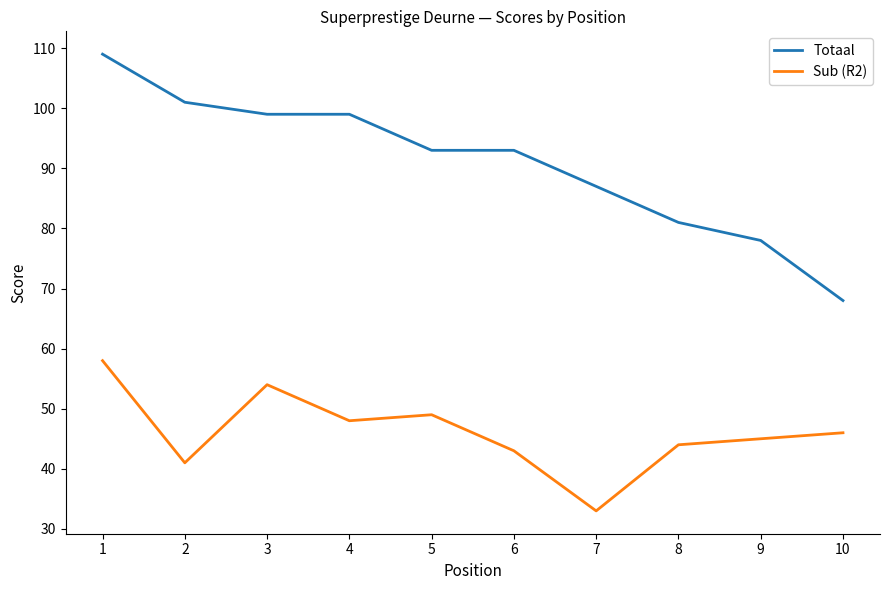

Rank the series by their average value, from highest to lowest.

Totaal, Sub (R2)